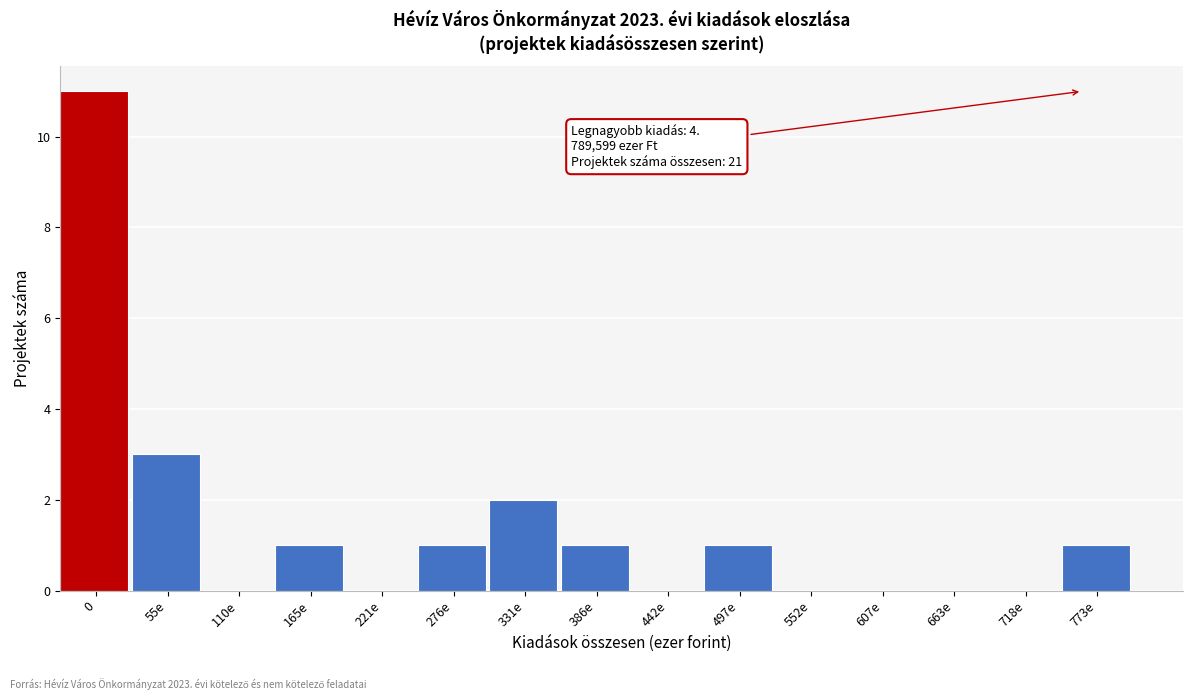

Reading left to right, list all the values displayed in this chart.

0=11	55e=3	110e=0	165e=1	221e=0	276e=1	331e=2	386e=1	442e=0	497e=1	552e=0	607e=0	663e=0	718e=0	773e=1